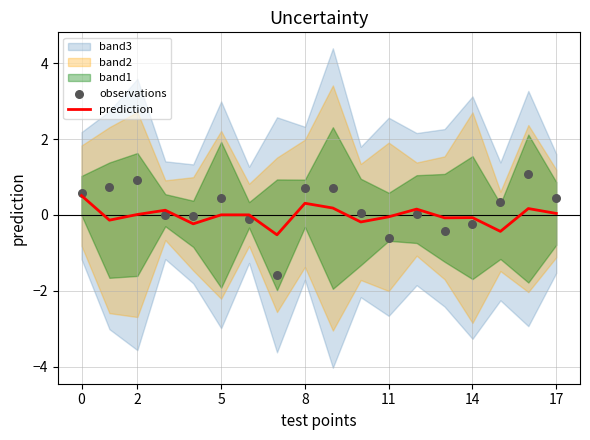

What is the maximum value for prediction?

0.5